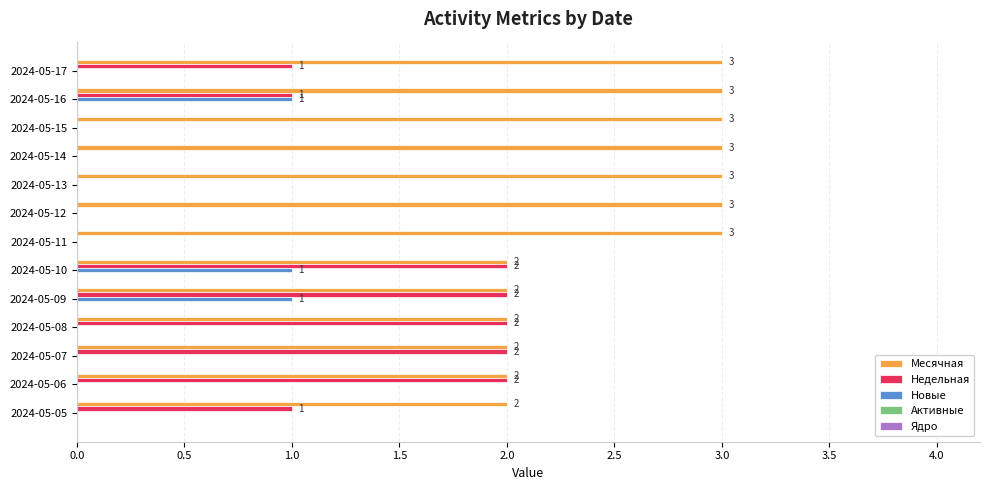

What is the total value across all series at 2024-05-13?

3